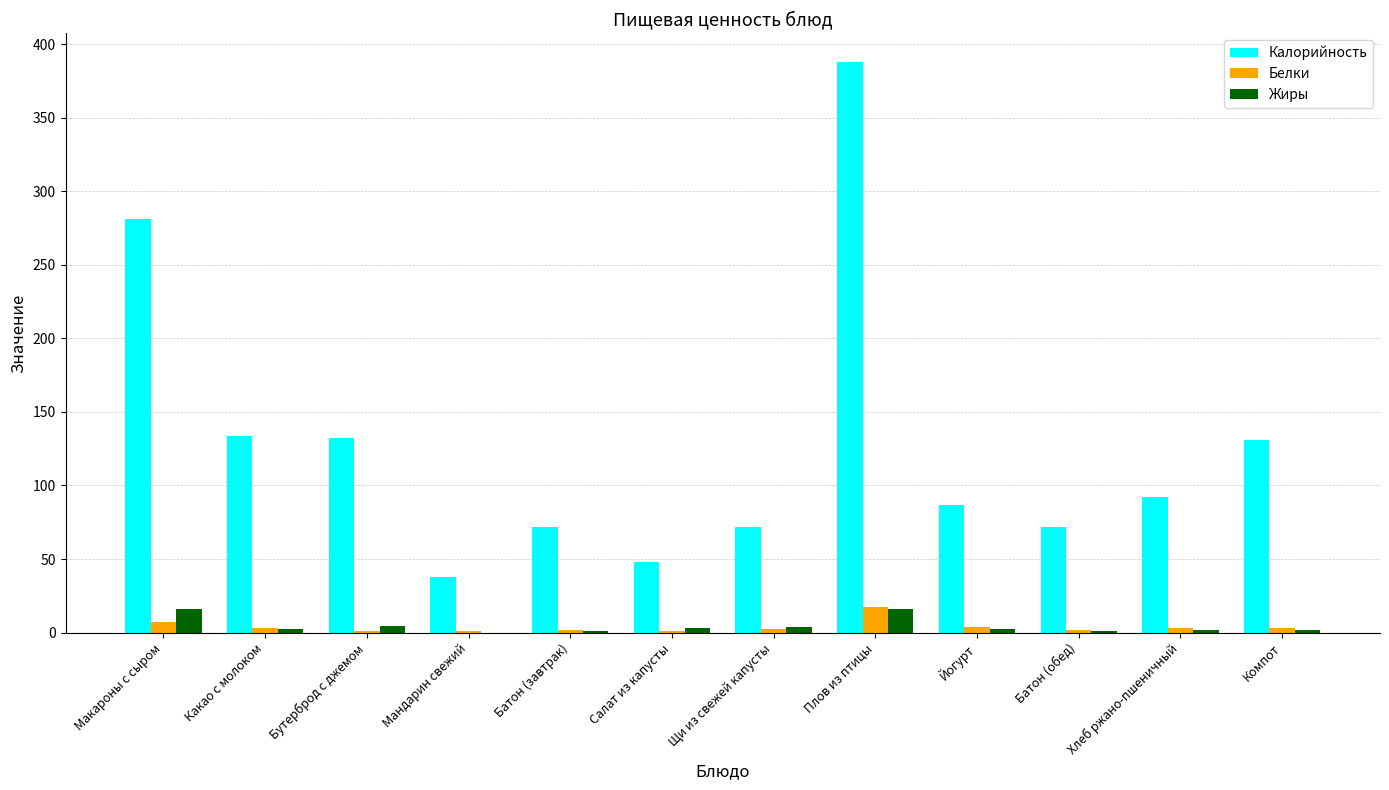

What is the difference between the Жиры values at Батон (завтрак) and Какао с молоком?

1.3